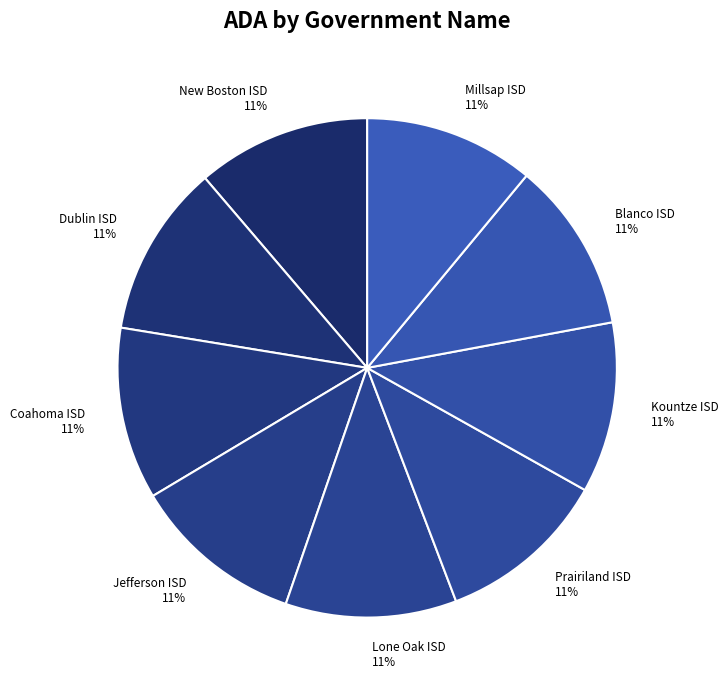

Does Millsap ISD represent more than half of the total?

No